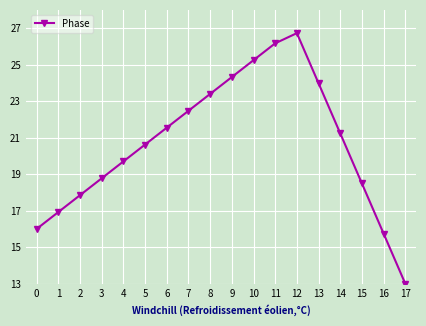

Reading left to right, transcribe all the data shown in this chart.

0=16.0	1=16.9	2=17.8	3=18.8	4=19.7	5=20.6	6=21.5	7=22.5	8=23.4	9=24.3	10=25.2	11=26.2	12=26.7	13=24.0	14=21.2	15=18.5	16=15.7	17=13.0